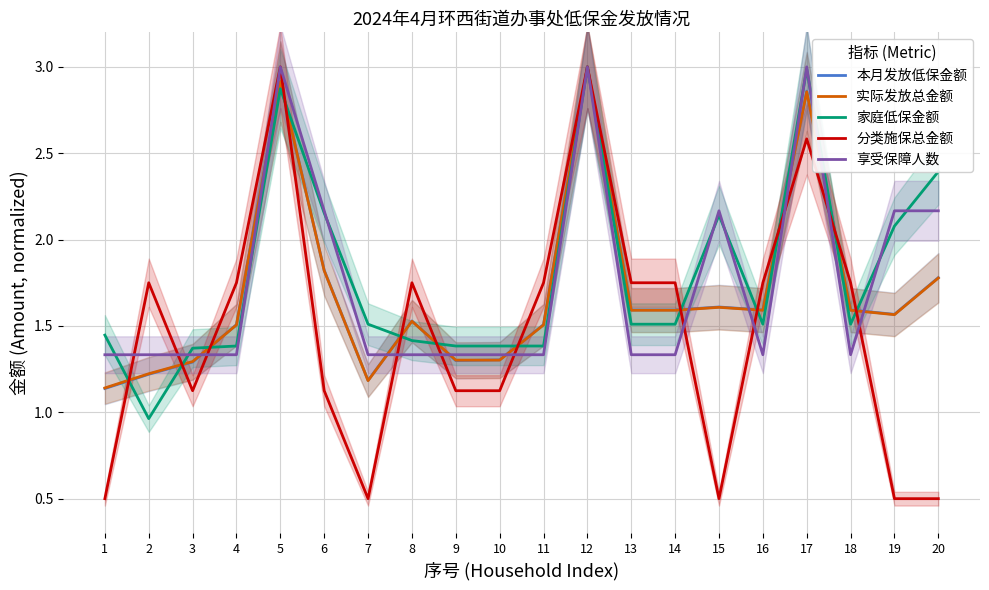

Which series has the largest total across all categories?

家庭低保金额